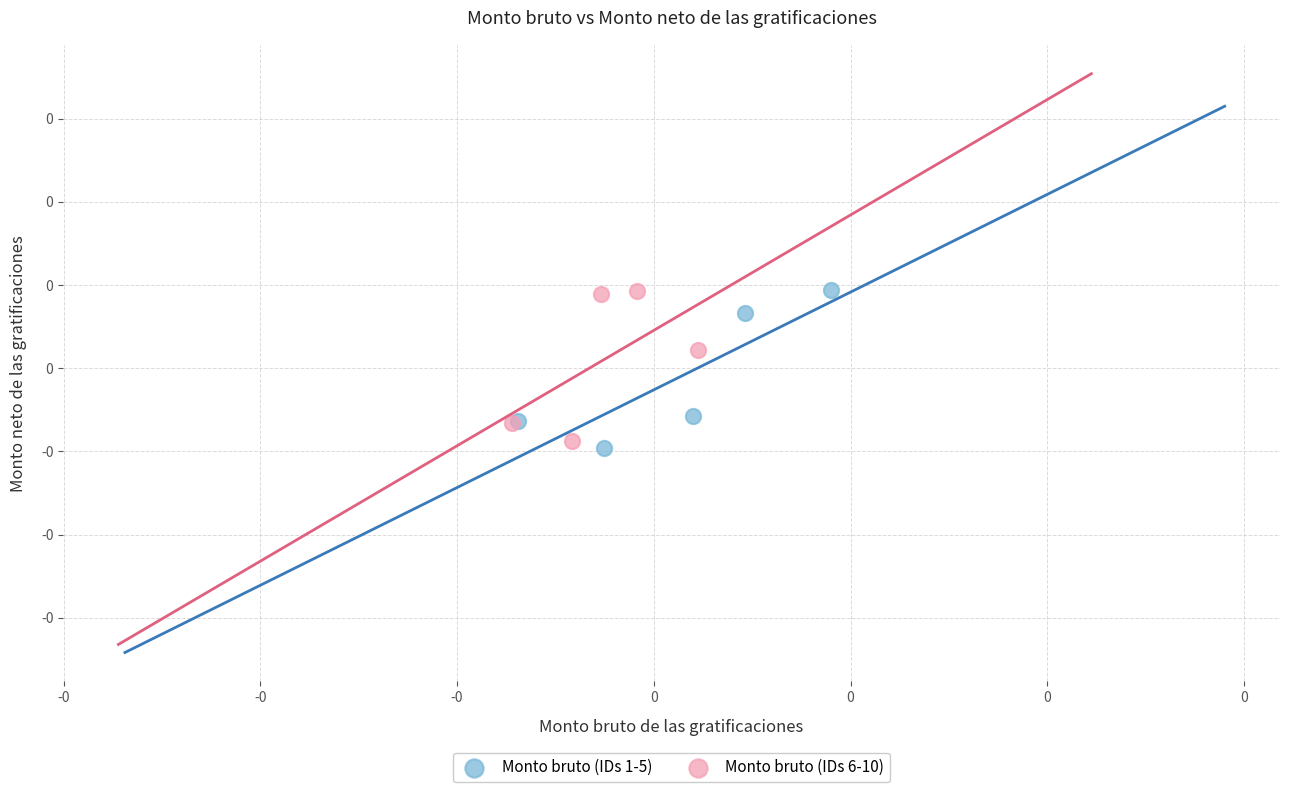

Which series has the widest spread of Y values?

Monto bruto (IDs 1-5)